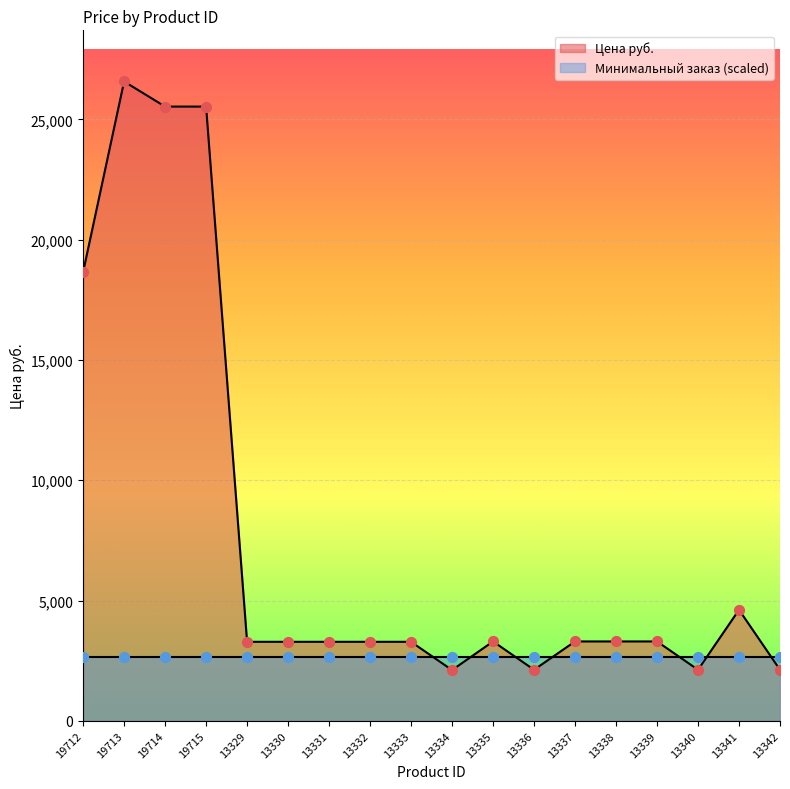

What is the change in value from 19714 to 13338?

-22230.0